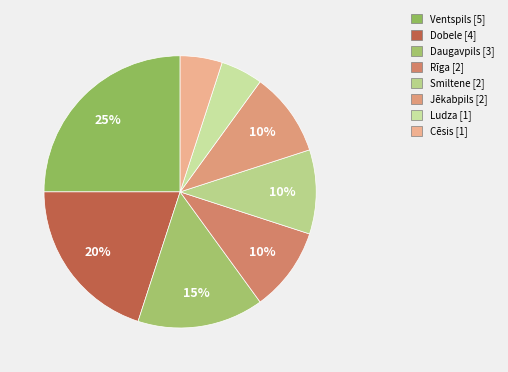

Is it true that Jēkabpils is 1% of the pie?

False